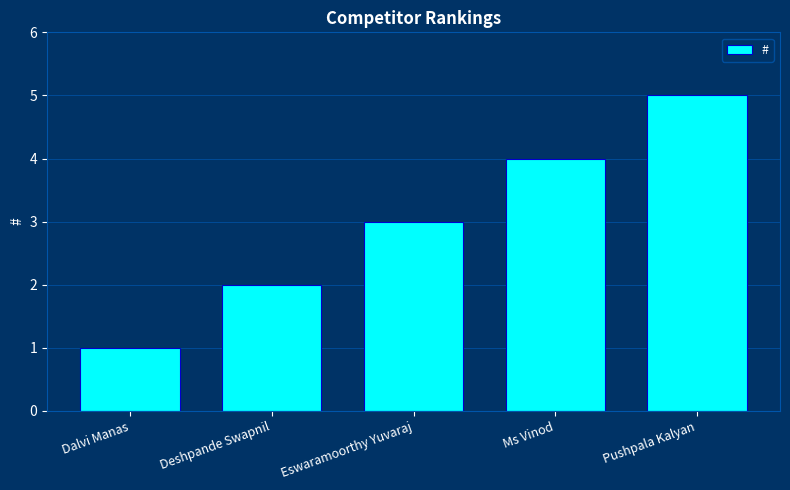

Where is the data nearest to the value 3?

Eswaramoorthy Yuvaraj